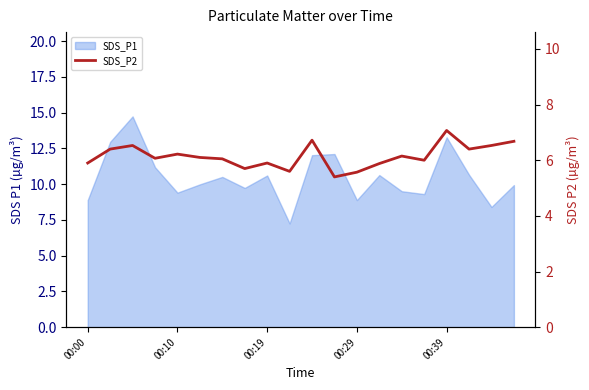

Between 14 and 6, which is larger?

14